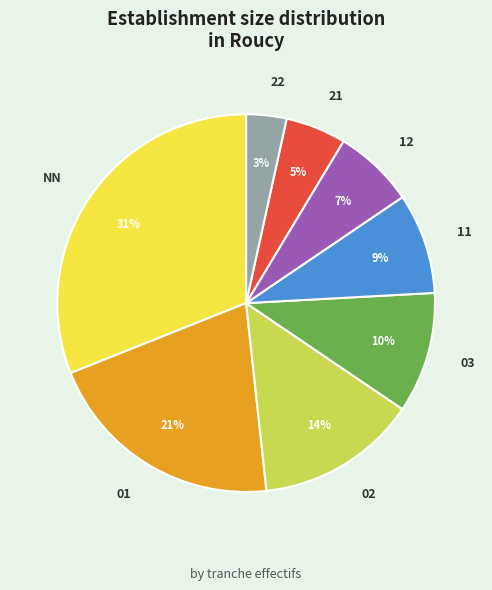

Does any single category account for the majority?

No